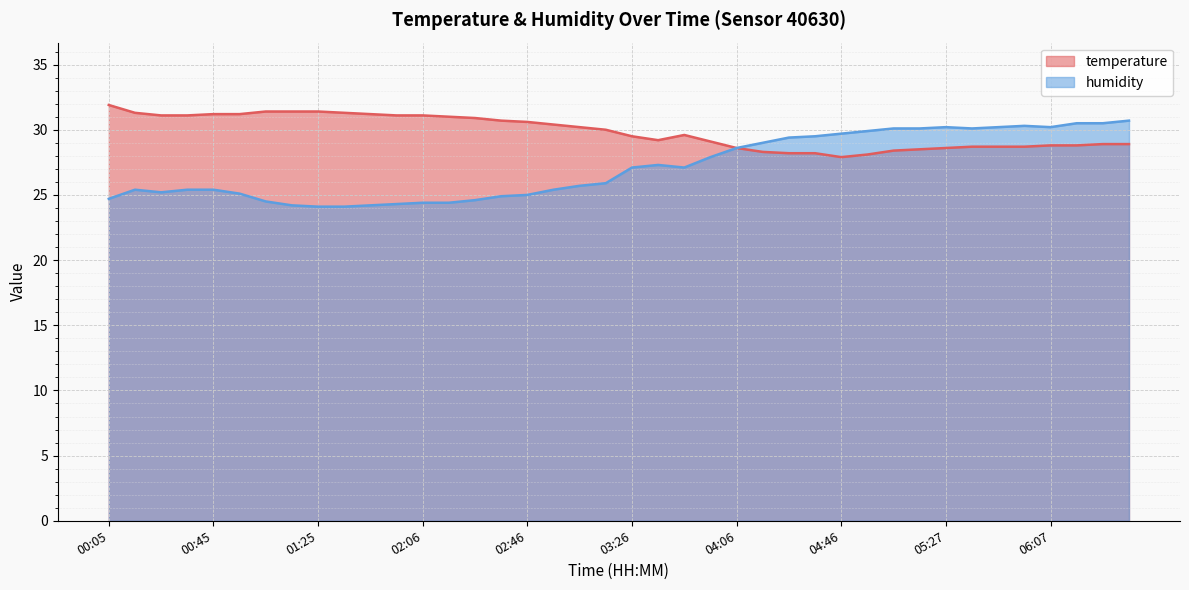

The humidity series shows 24.6 at 02:26. True or false?

True